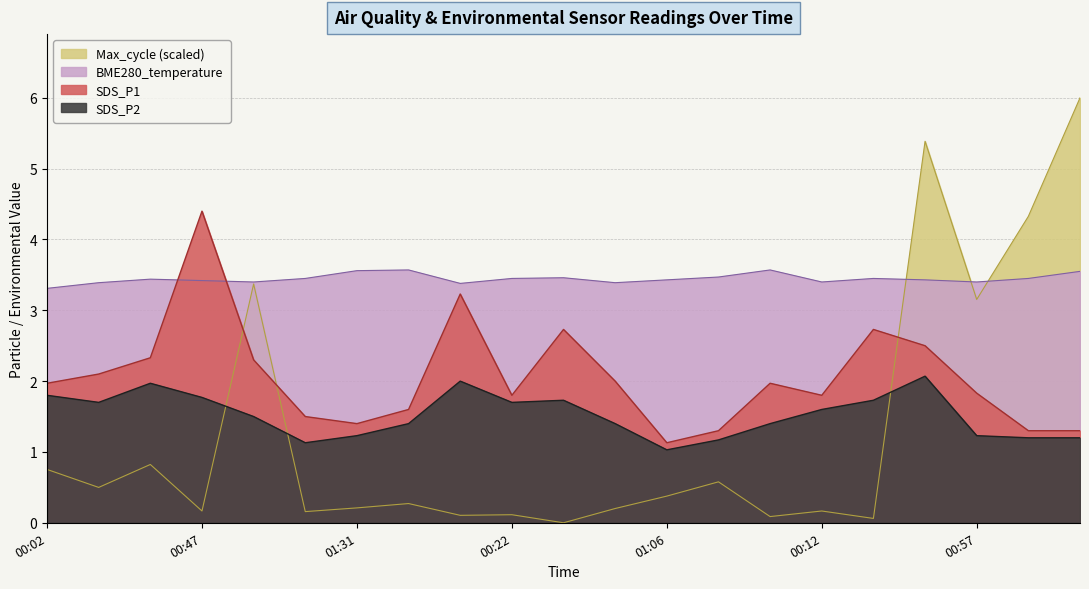

Which has a higher value, 00:42 or 00:47?

00:47